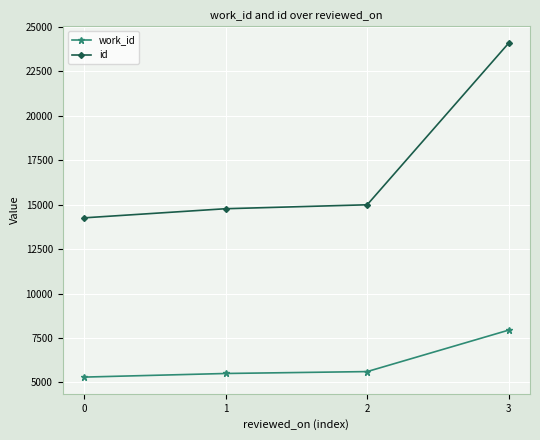

How many data points in work_id are less than 5612?

2